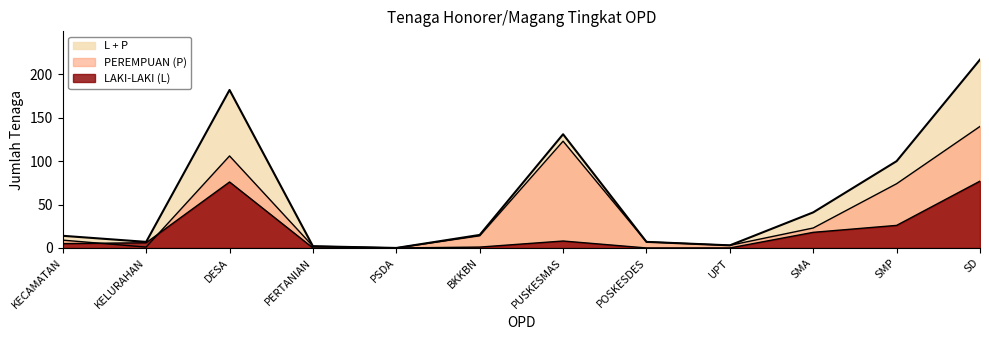

After their last crossing, which series has the higher values: PEREMPUAN (P) or LAKI-LAKI (L)?

PEREMPUAN (P)